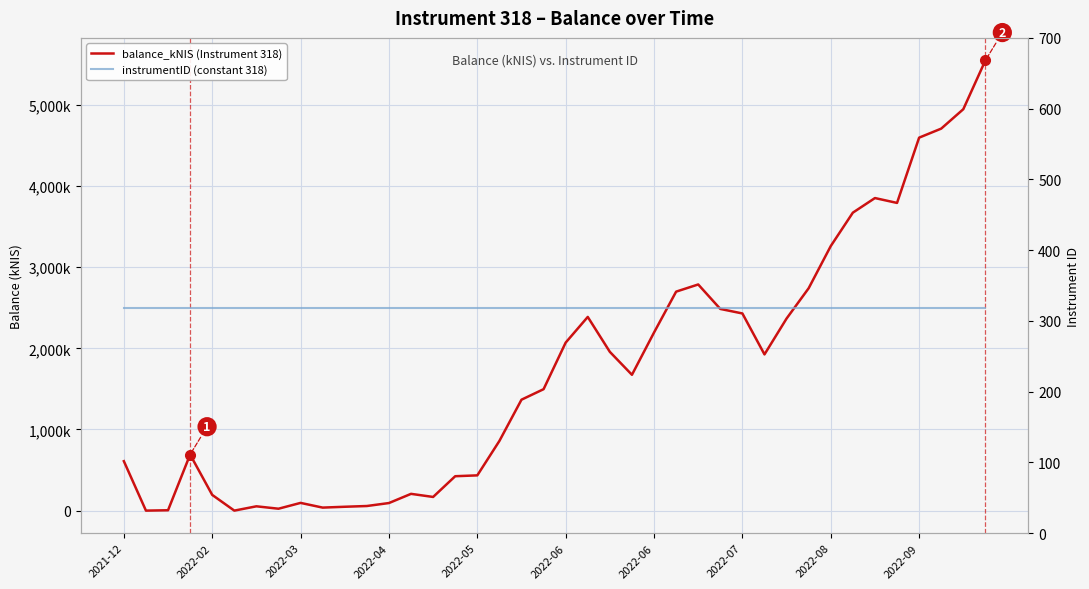

List the series in order of their overall mean, highest first.

balance_kNIS (Instrument 318), instrumentID (constant 318)